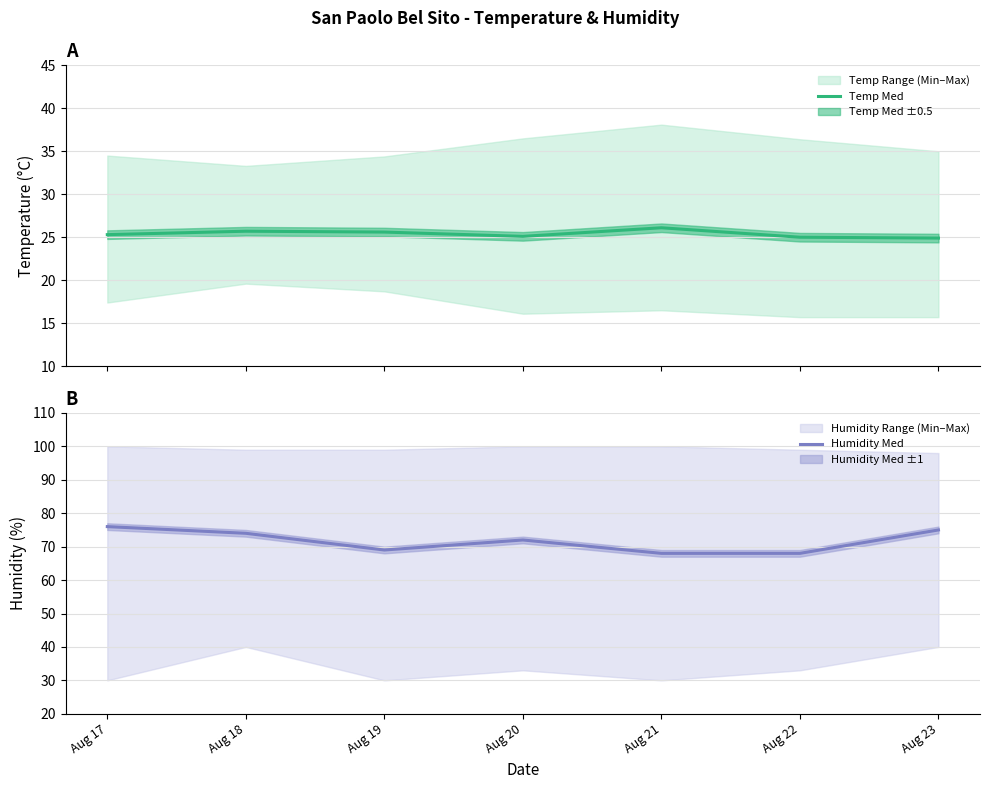

True or false: Temp Med has more than 1 interior local peaks.

True